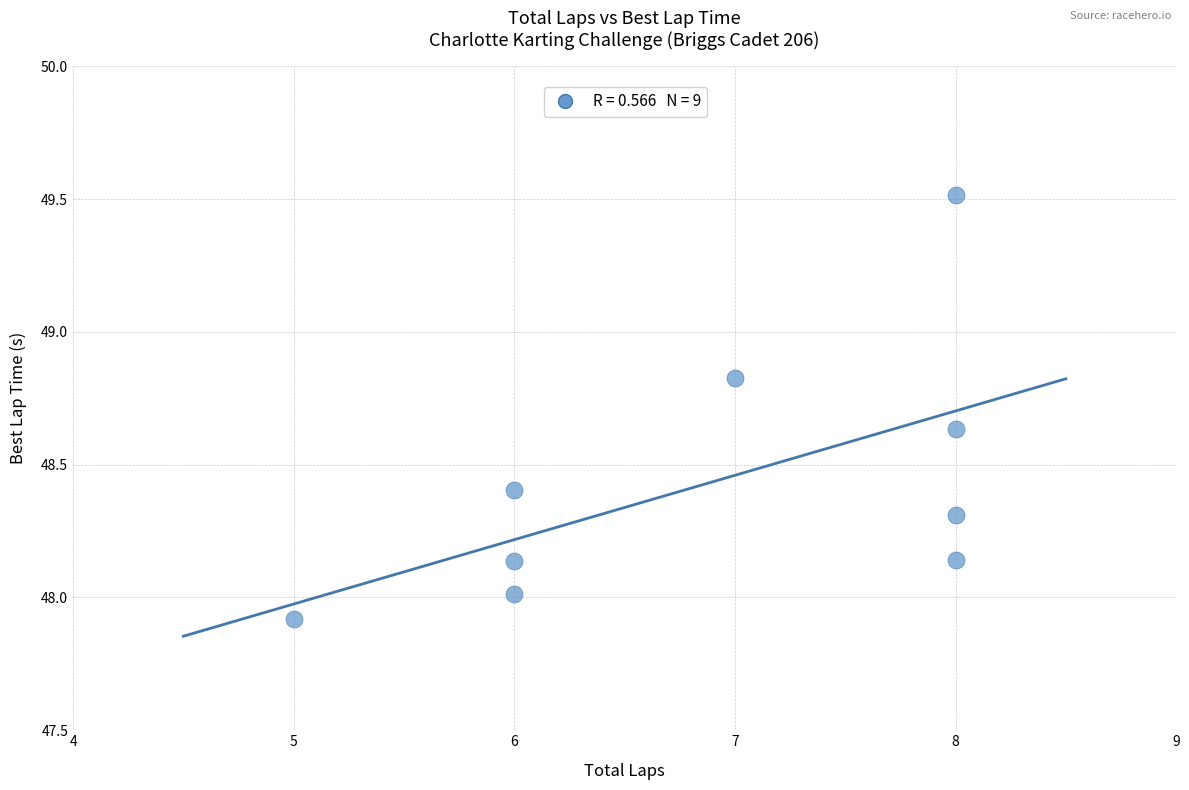

What is the range of Y values (max minus min)?

1.6